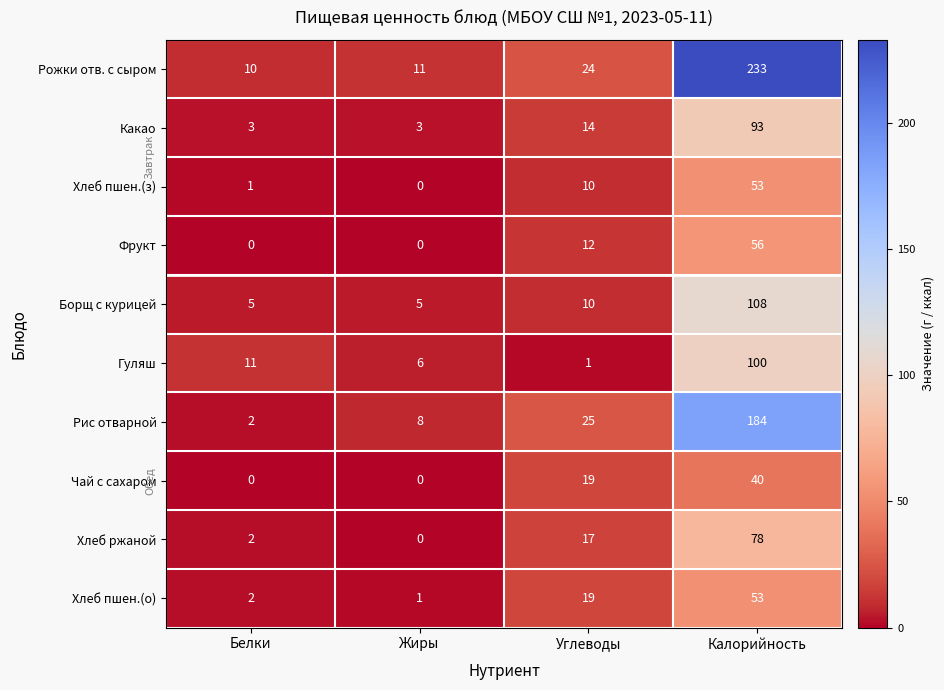

Which category has the highest value in the Рис отварной series?

Калорийность